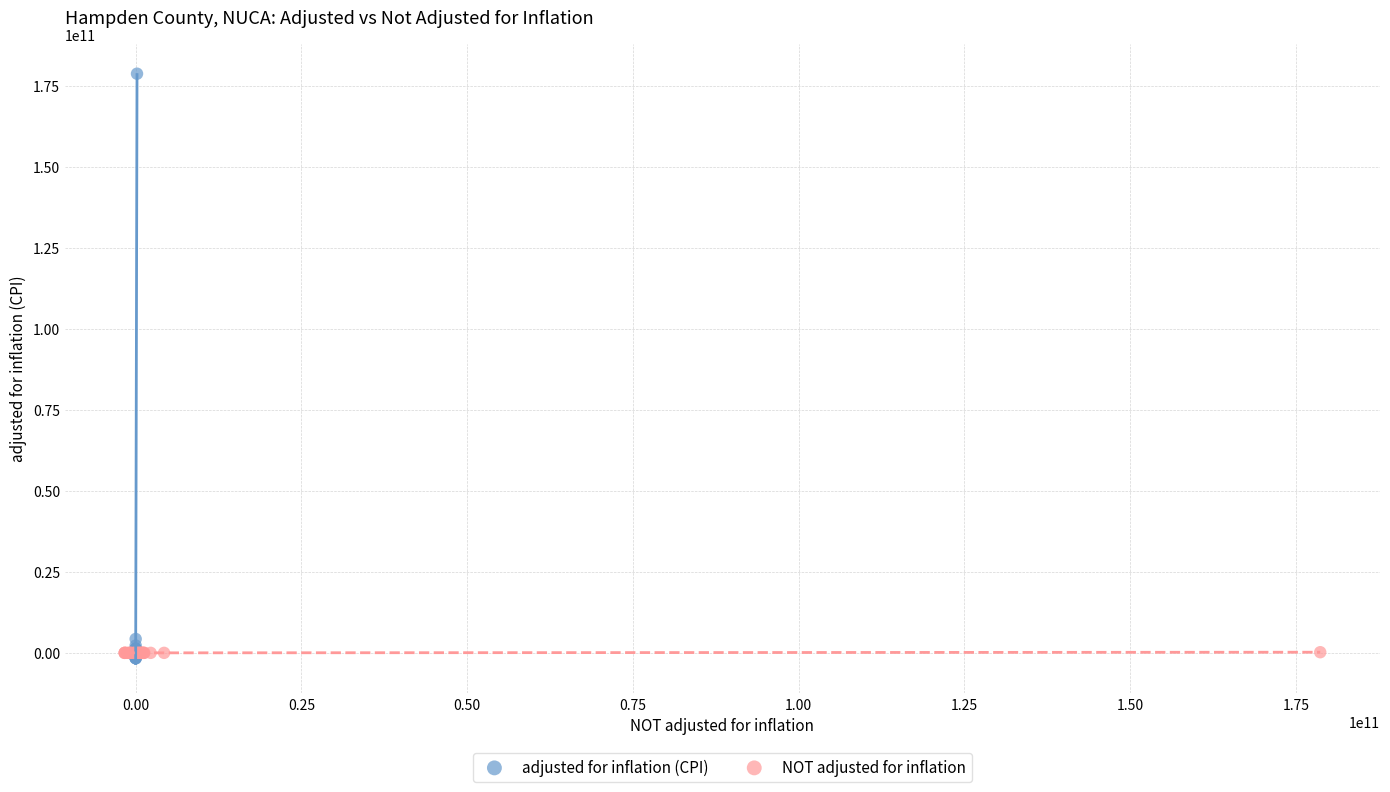

Which series contains the highest Y value?

adjusted for inflation (CPI)